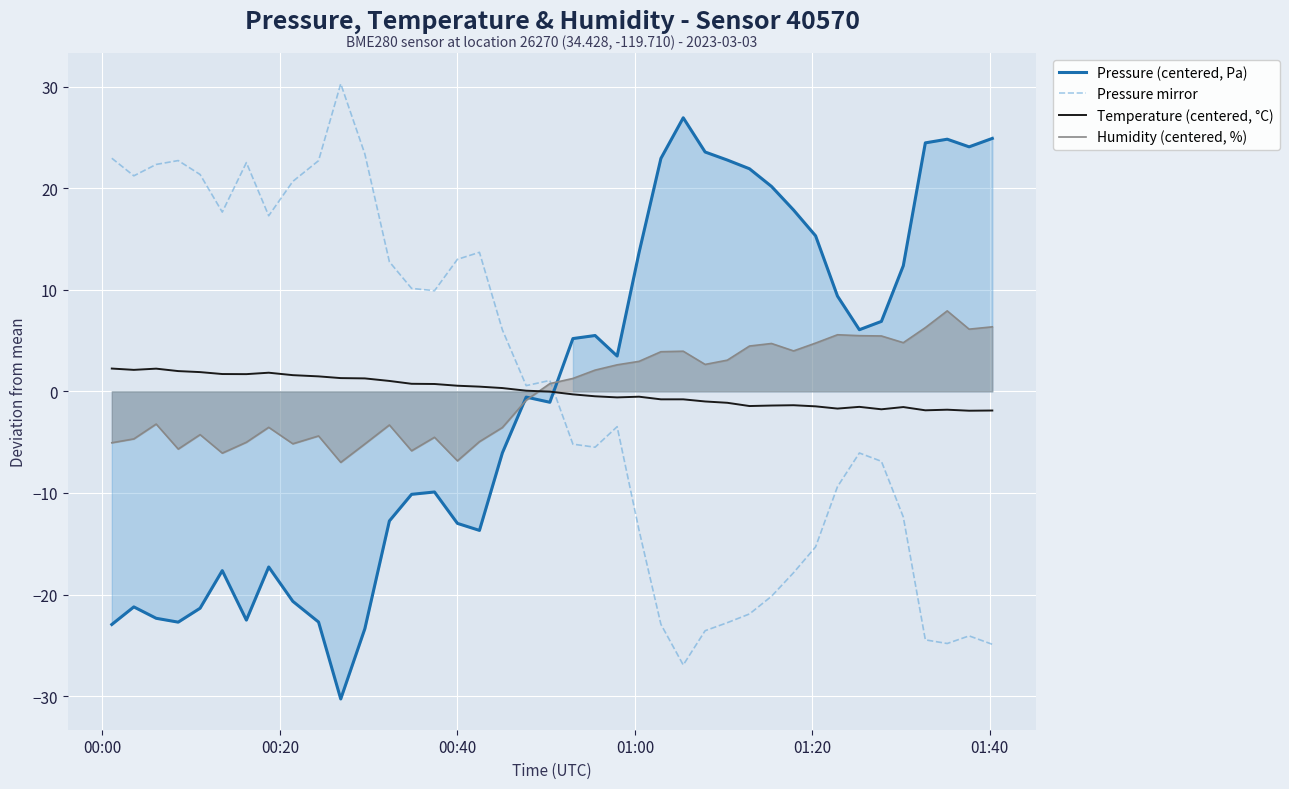

How many data points does each series have?

40